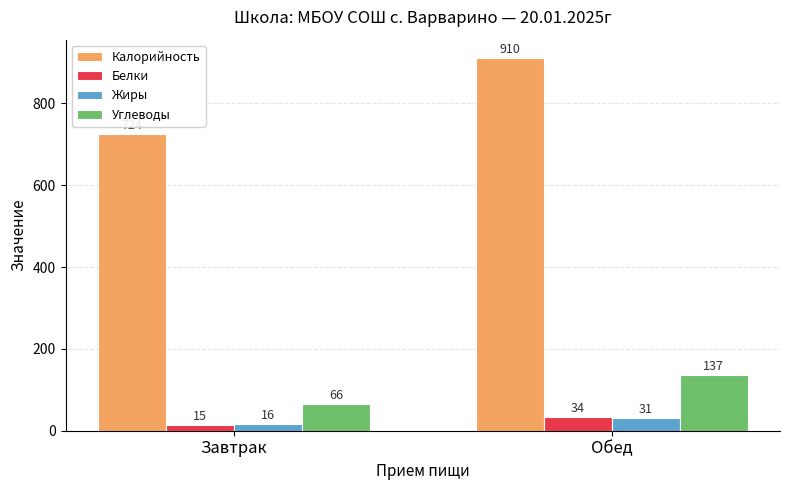

What is the sum of the Калорийность values at Обед and Завтрак?

1634